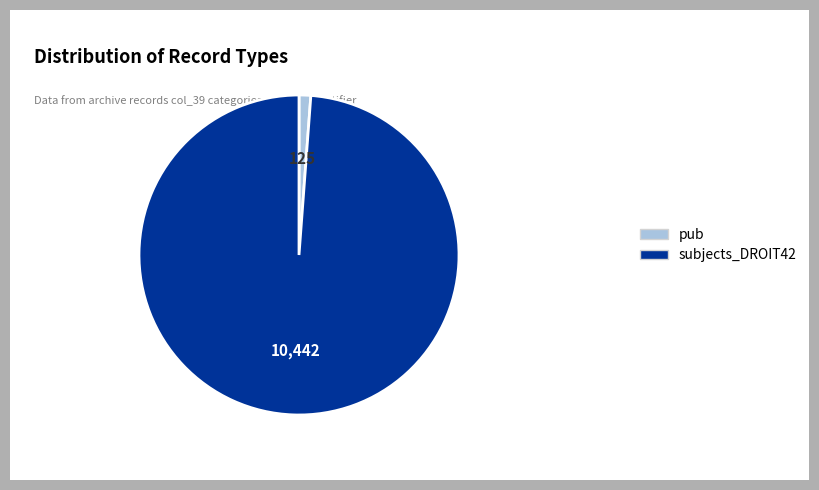

Is the sum of pub and subjects_DROIT42 greater than half?

Yes